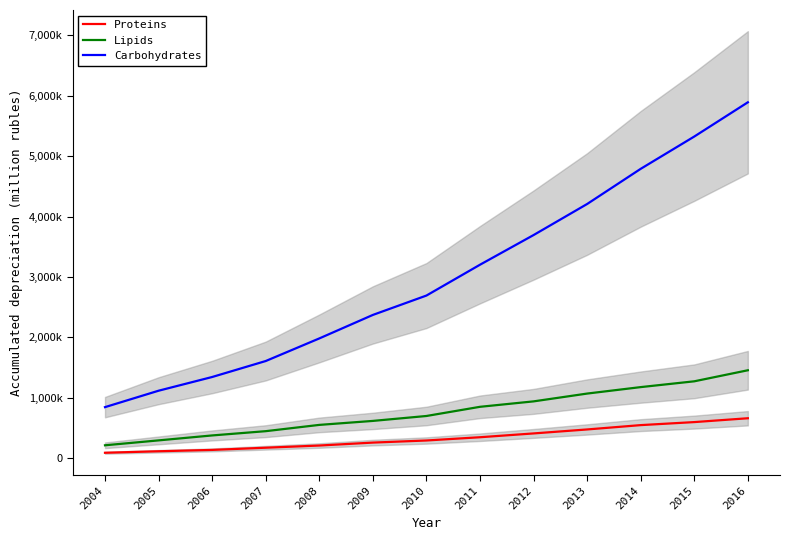

What is the maximum value for Lipids?

1454550